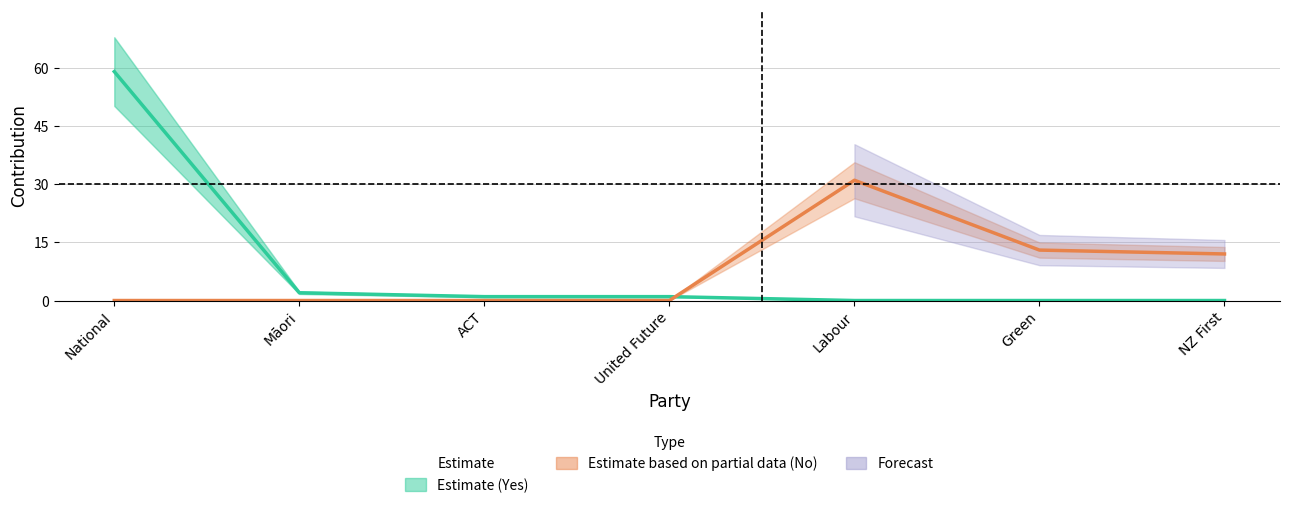

Which category has the lowest value in the No series?

United Future